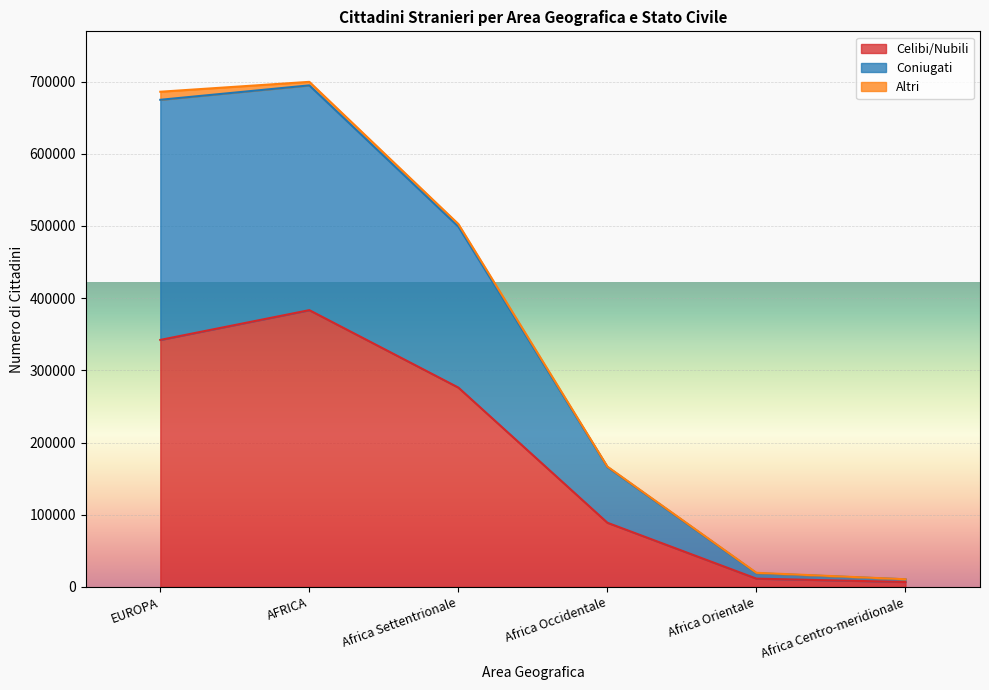

What is the difference between the second highest and minimum values in the Celibi/Nubili series?

335275